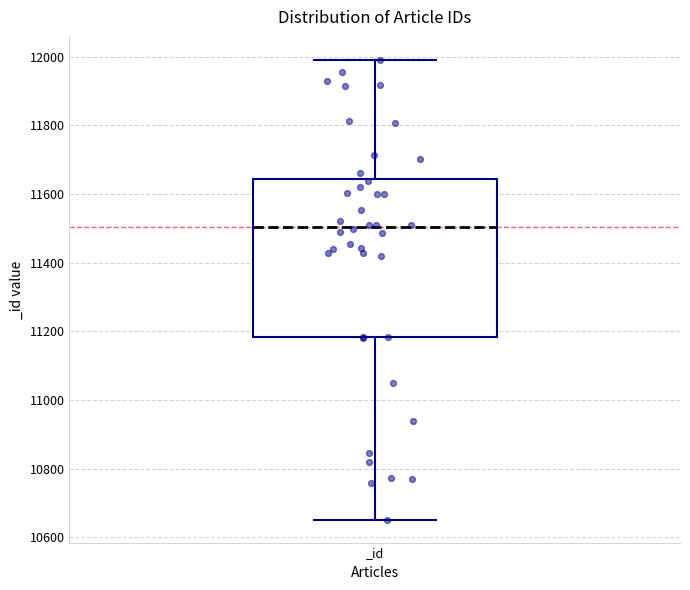

Transcribe this box plot: give where the median line is, the range the box spans, and where the two whiskers end, as read against the y-axis. The values are not printed on the chart, so give them approximately, as read against the axis.

median 11500, box 11180 to 11640, whiskers 10660 to 12000